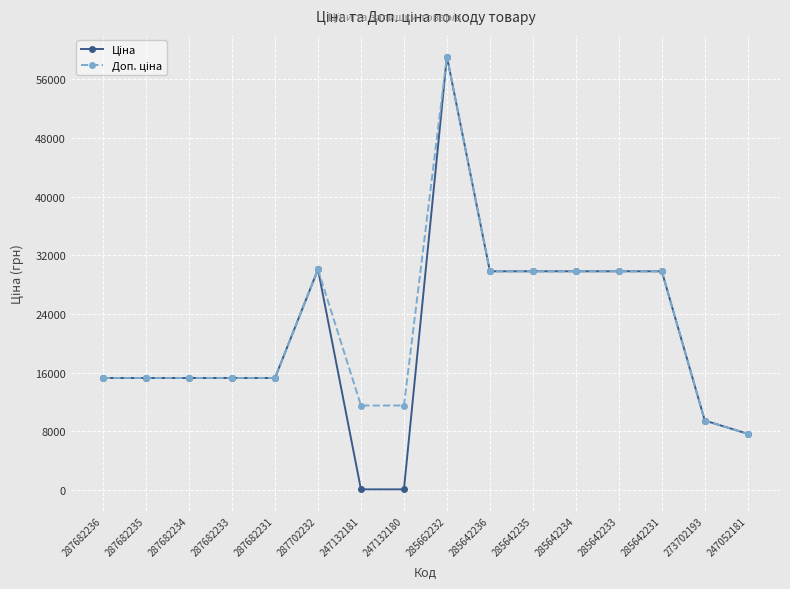

At which category is the sum across all series the highest?

285662232